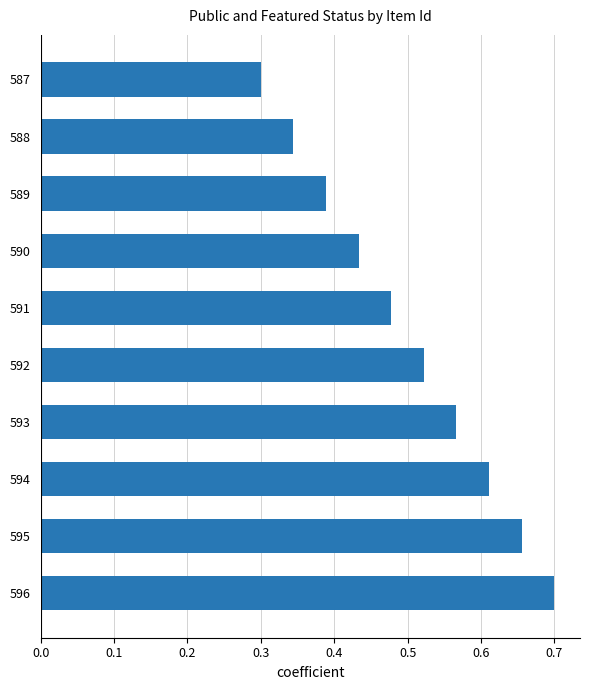

Which label corresponds to the largest value in the chart?

596